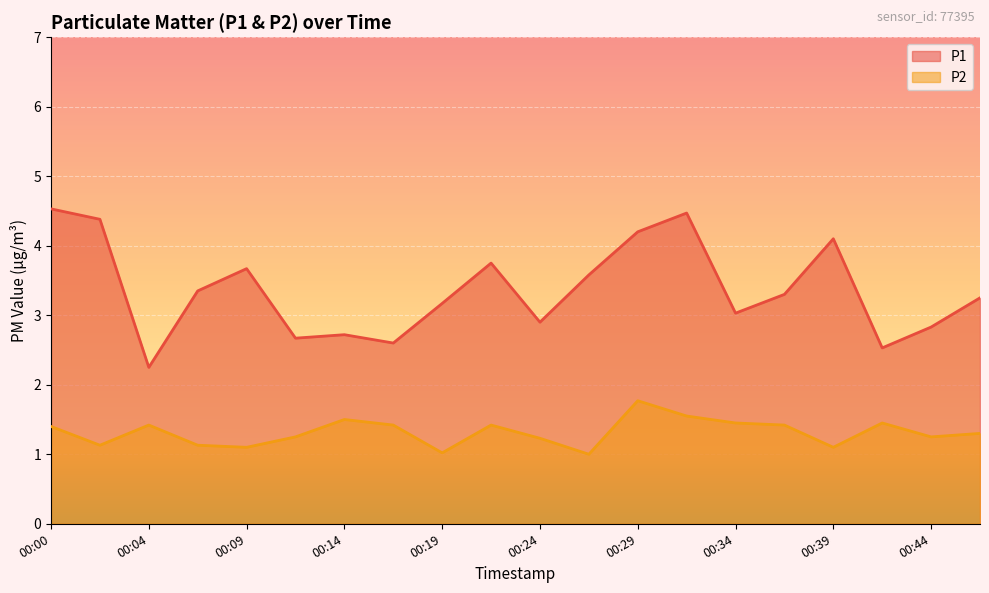

What is the sum of all P2 values?

26.3